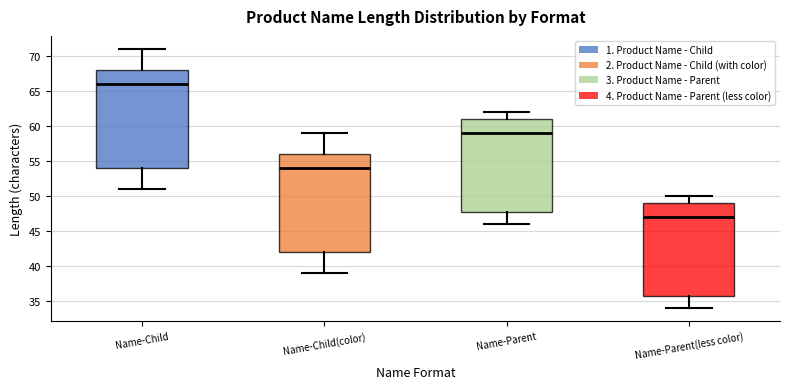

Where does the median line of the box for Name-Parent(less color) sit on the y-axis? The values are not printed on the chart, so give them approximately, as read against the axis.

47